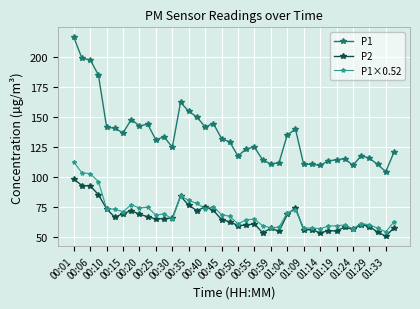

What is the value of the P1×0.52 point at the 13th from the left?

64.8